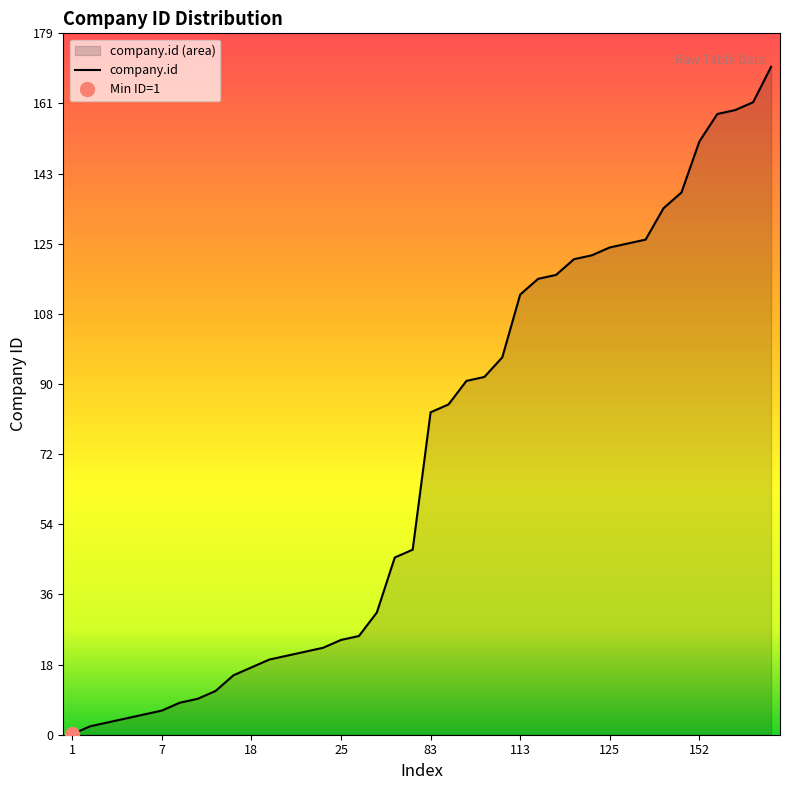

Count the number of values greater than 83.

19